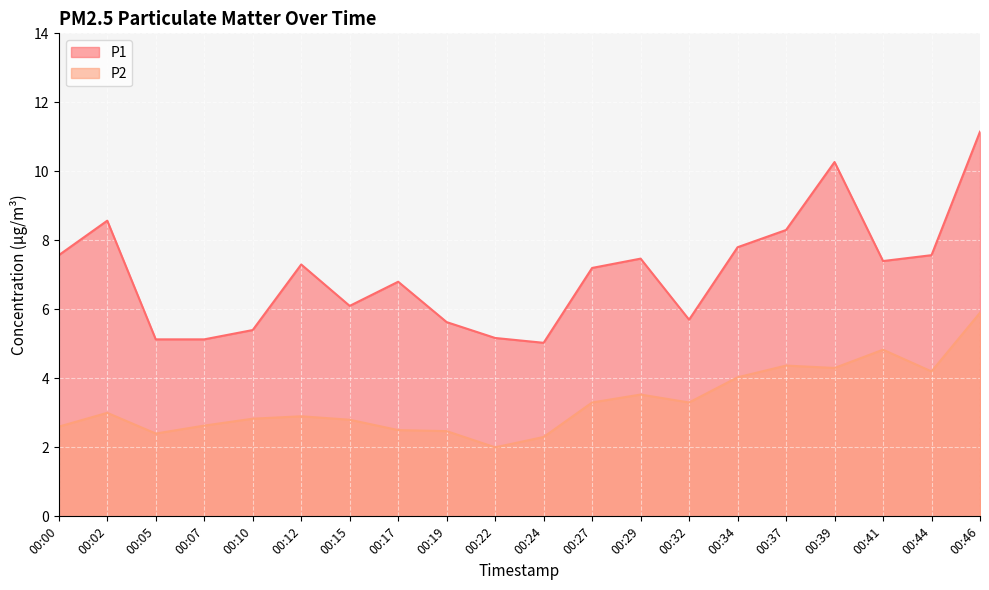

At which label is P2 closest to 3?

00:02